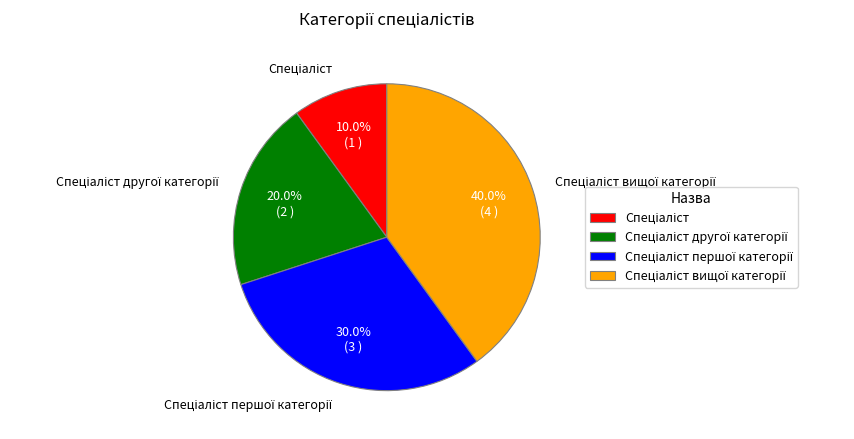

Does any single category account for the majority?

No